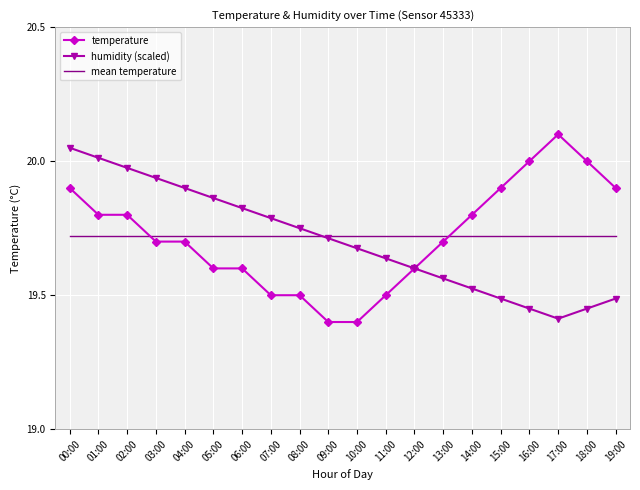

At 14:00, list the series in order from smallest to largest.

humidity (scaled), mean temperature, temperature